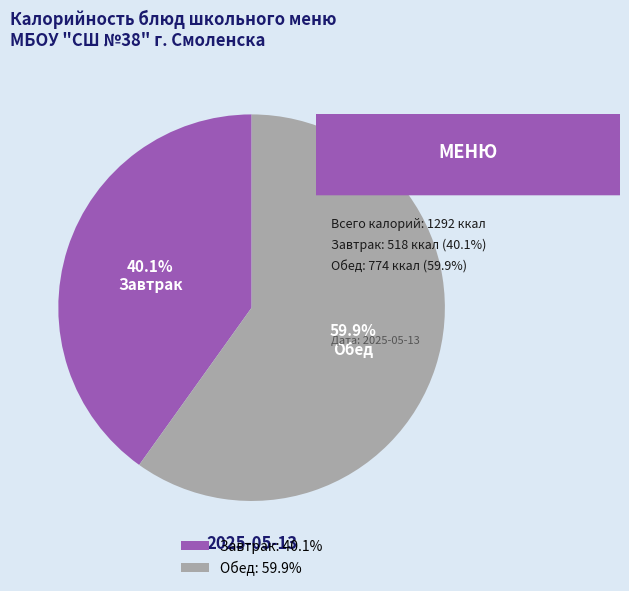

Combined, do Завтрак and Обед account for over 50%?

Yes